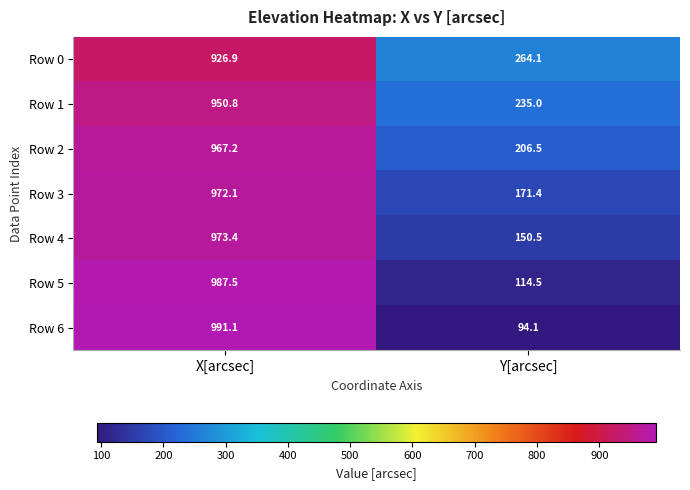

Where does the Row 4 series first go above 973?

X[arcsec]